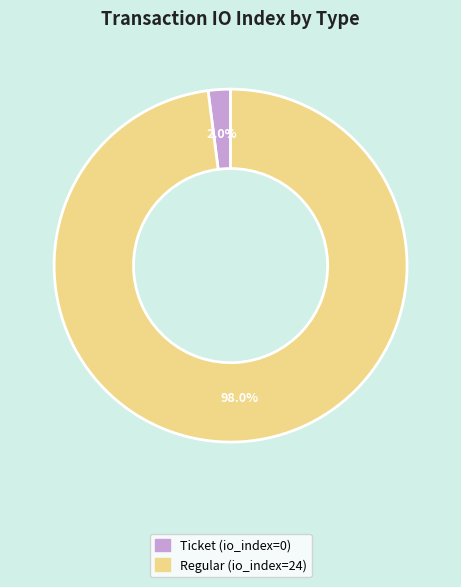

Which slice is the smallest?

Ticket